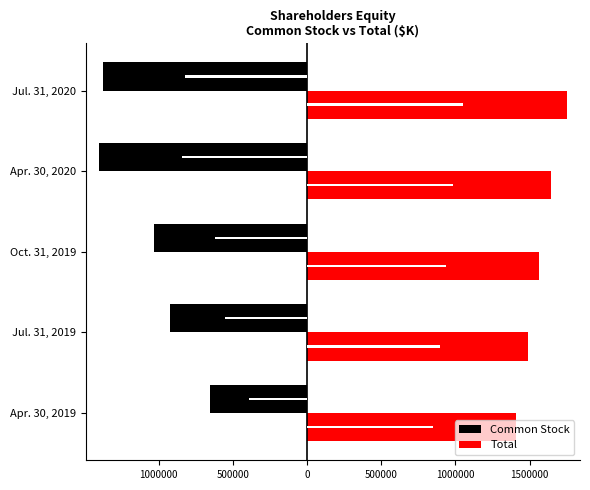

What is the difference between the maximum and minimum values in the Common Stock series?

744394.5